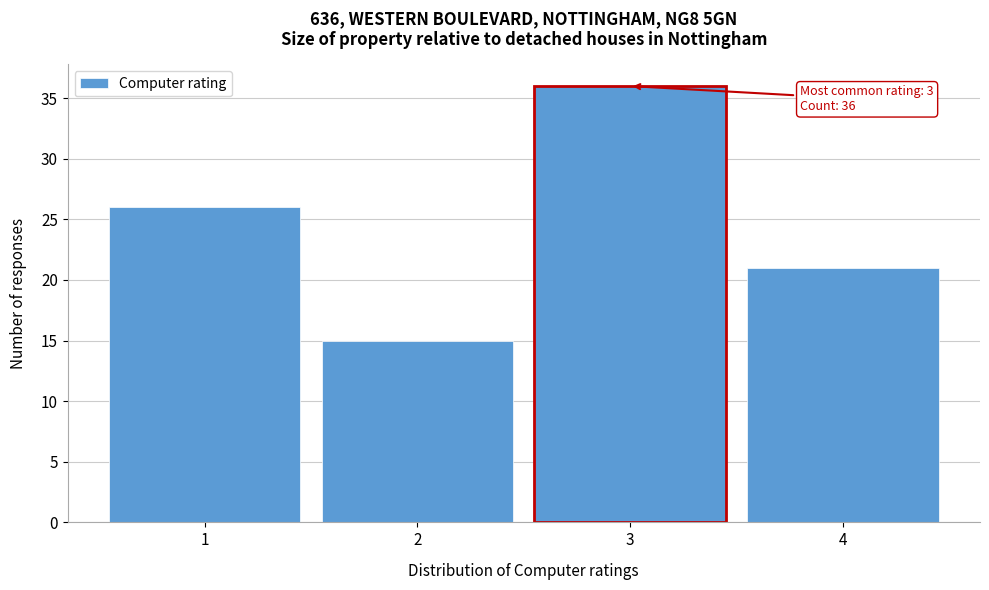

Reading left to right, extract all data points from this chart.

1=26	2=15	3=36	4=21